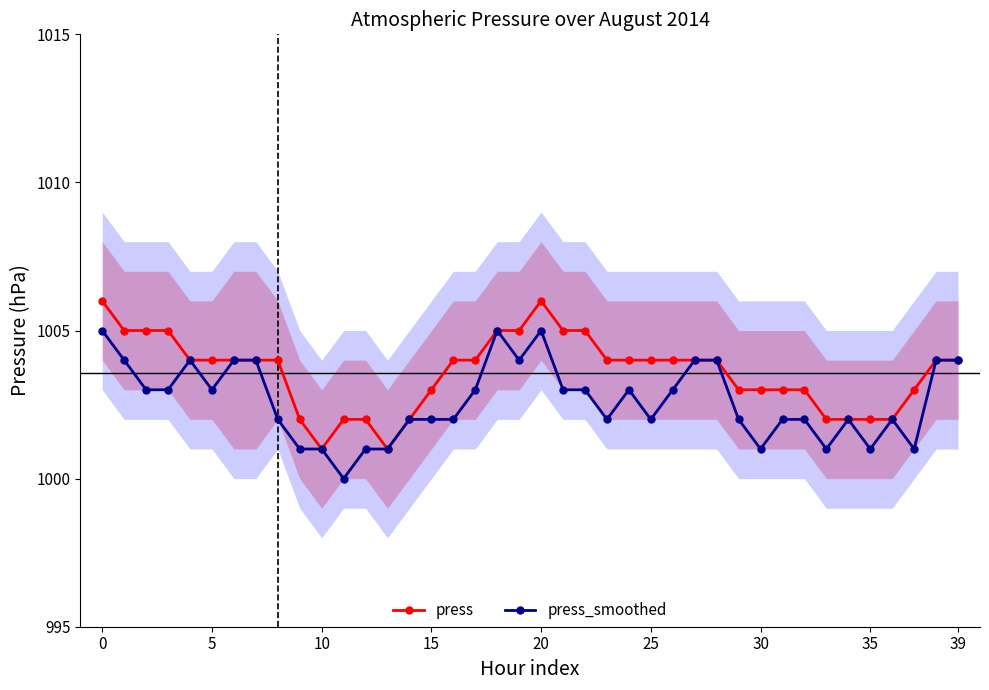

In press_smoothed, how many points are lower than both neighbors (excluding endpoints)?

9